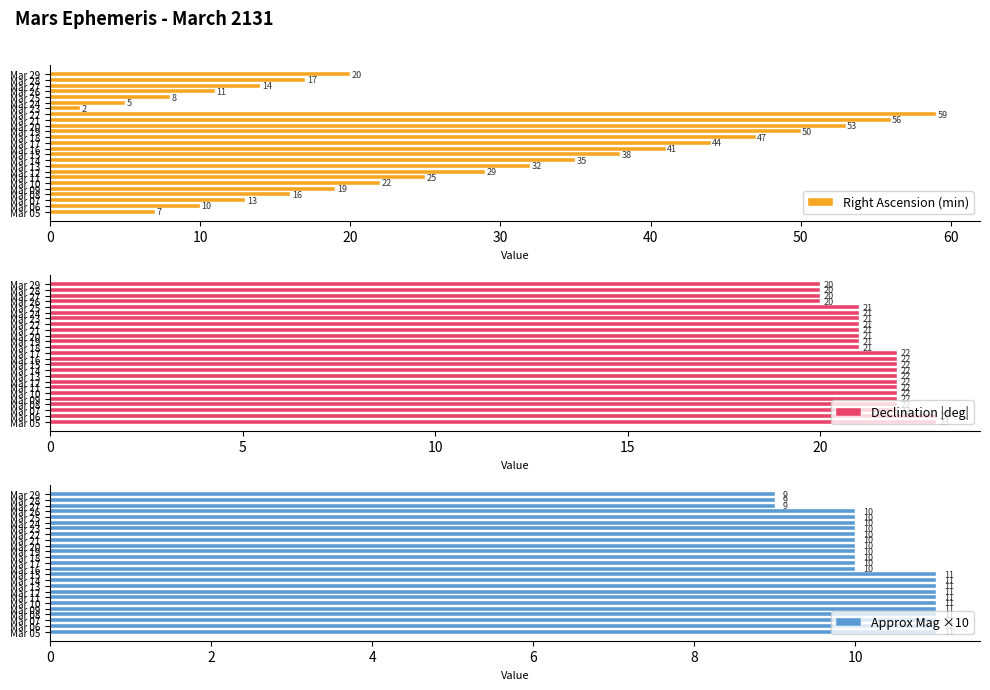

At which category is the sum across all series the highest?

17